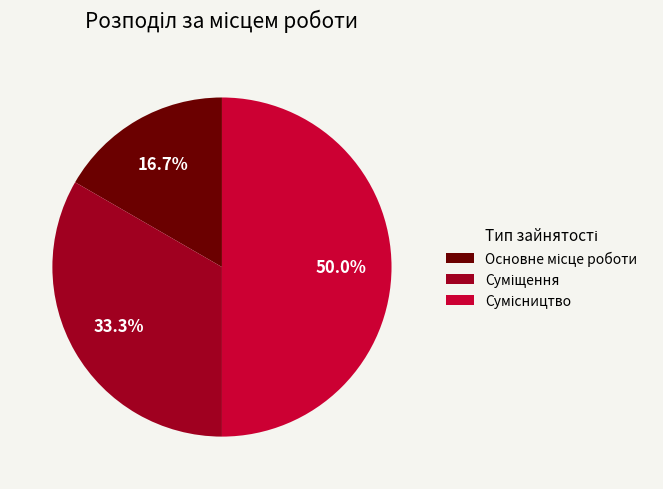

Count the number of slices in the pie.

3